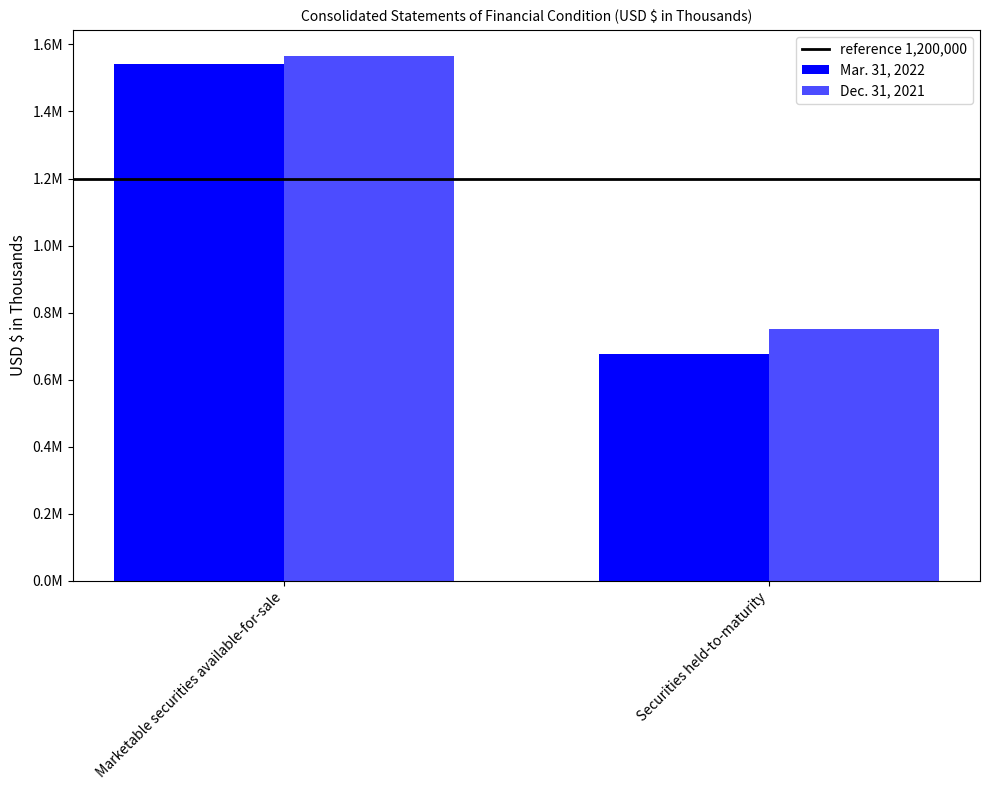

What is the value of the Mar. 31, 2022 bar at the 1st from the left?

1542170